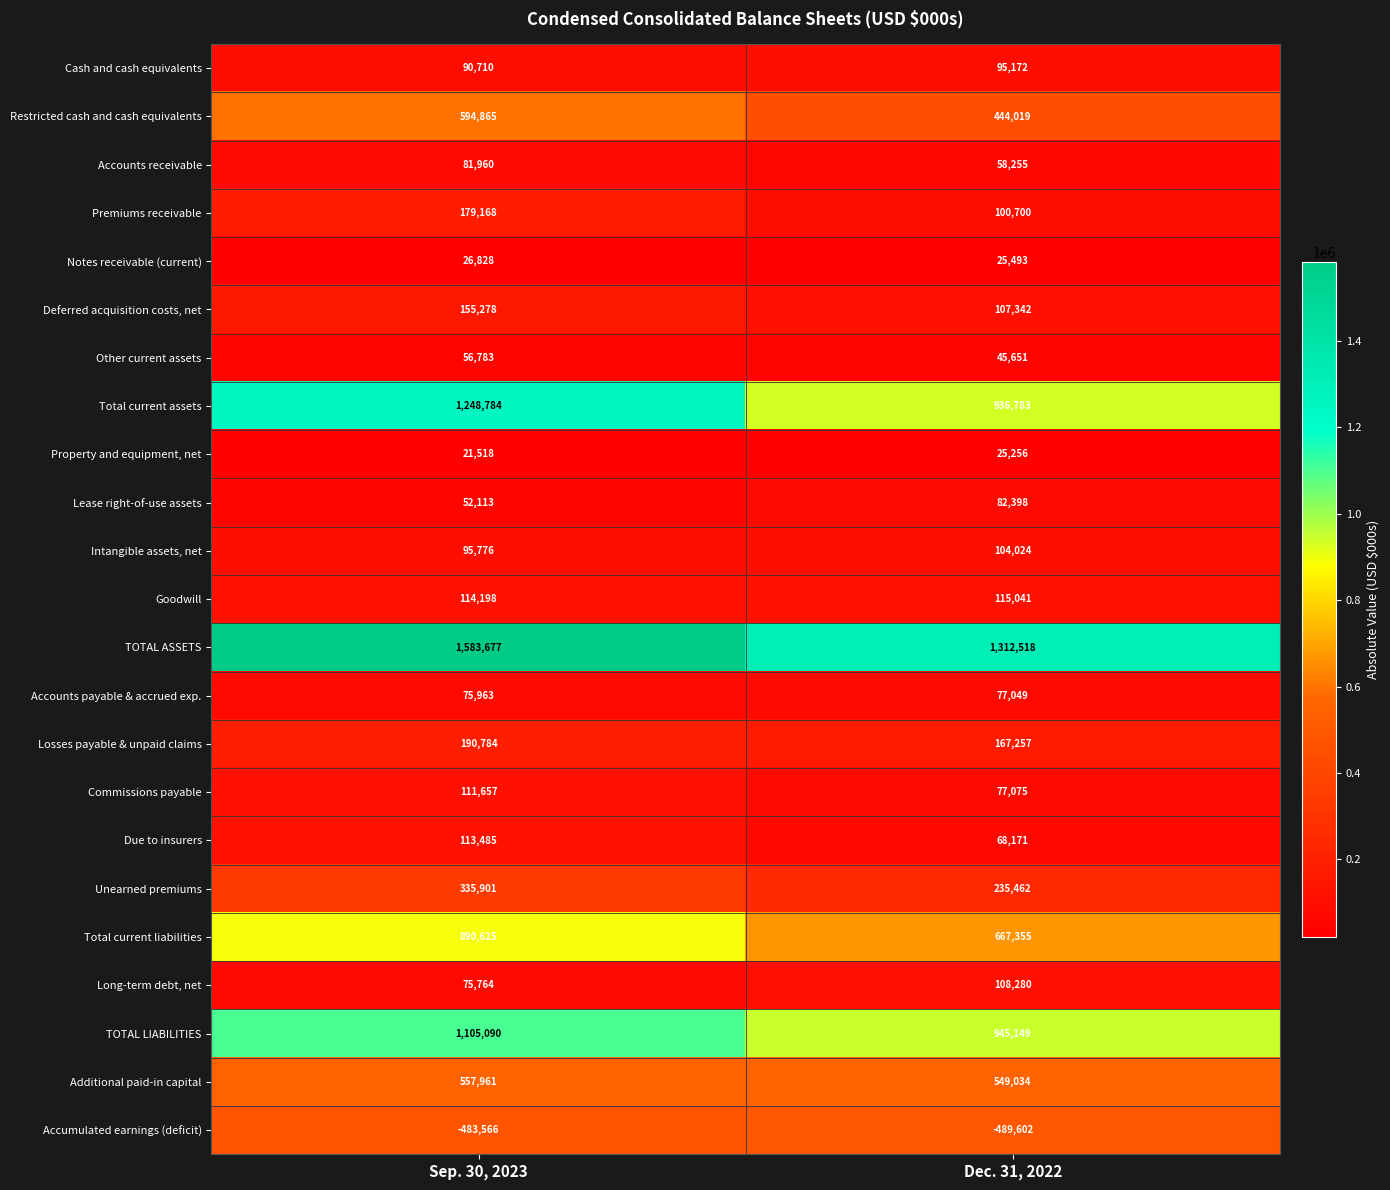

Read the Long-term debt, net value at Dec. 31, 2022, to the nearest 50.

108300